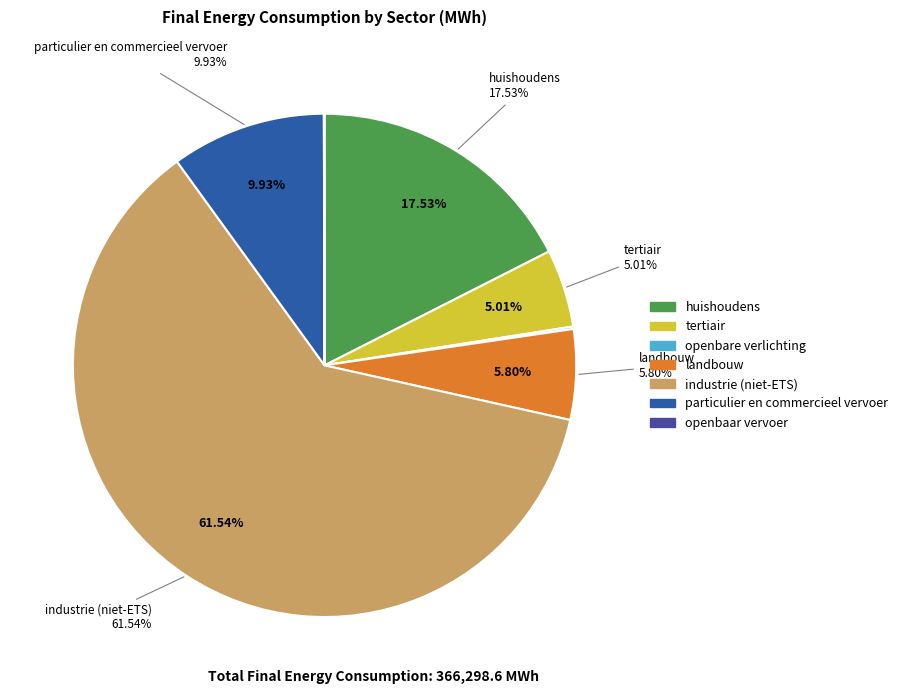

How much of the chart is everything except huishoudens?

82.5%